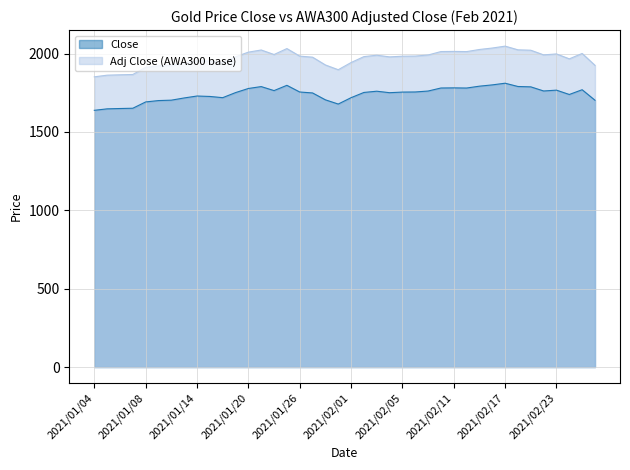

True or false: Adj Close (AWA300 base) and Close cross at least once.

False